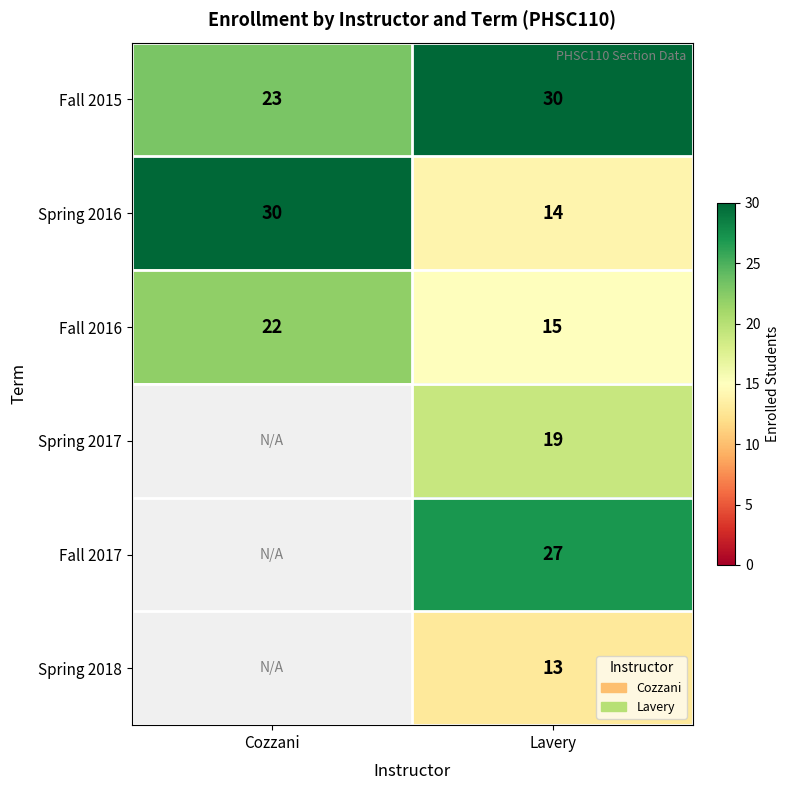

What is the difference between the Spring 2016 values at Cozzani and Lavery?

16